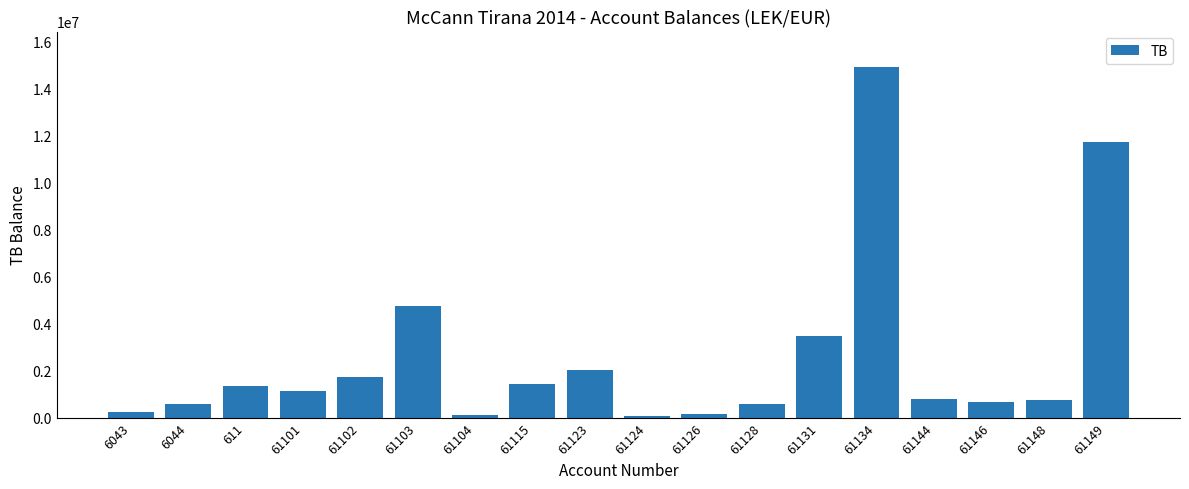

What is the average value?

2583118.8